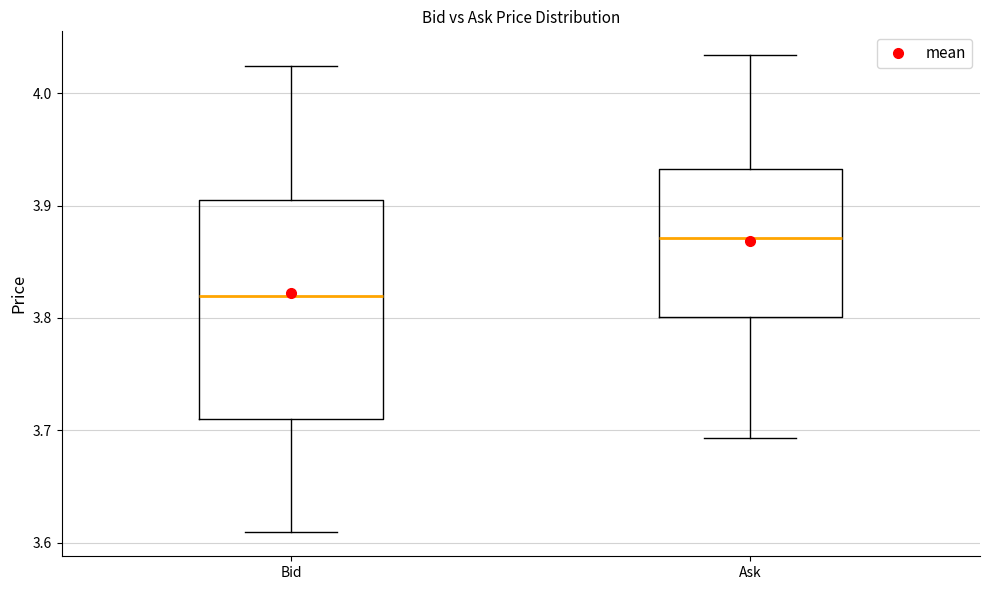

Which box's median line is the highest?

Ask